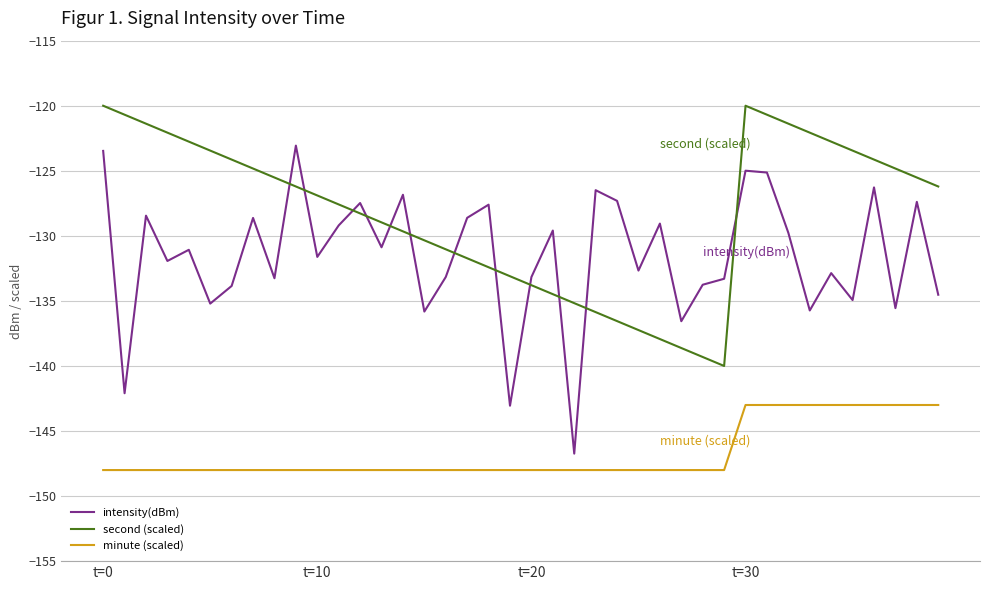

Which series has the widest spread of values?

intensity(dBm)